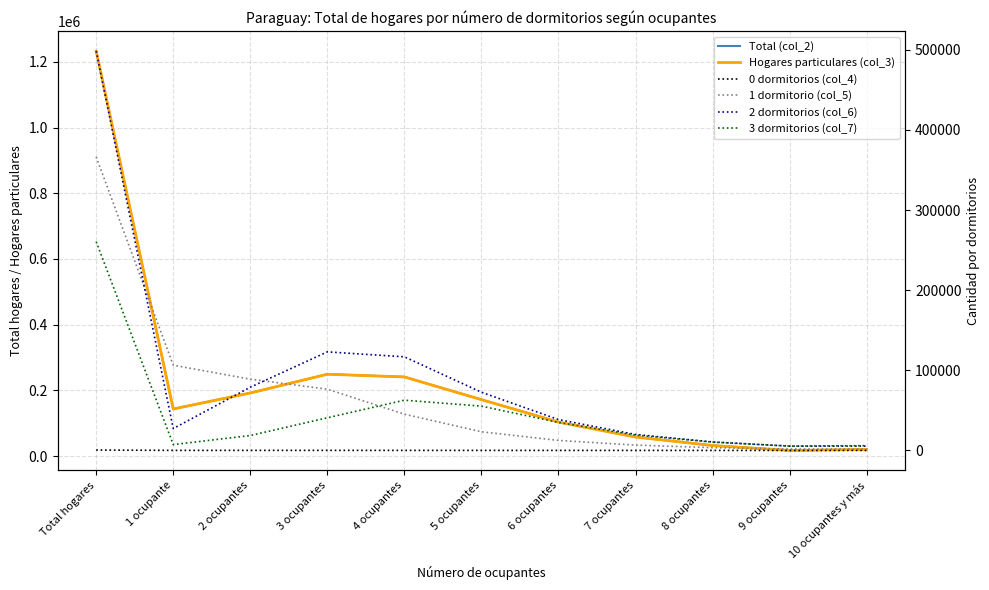

Where is the first local minimum for Total (col_2)?

1 ocupante